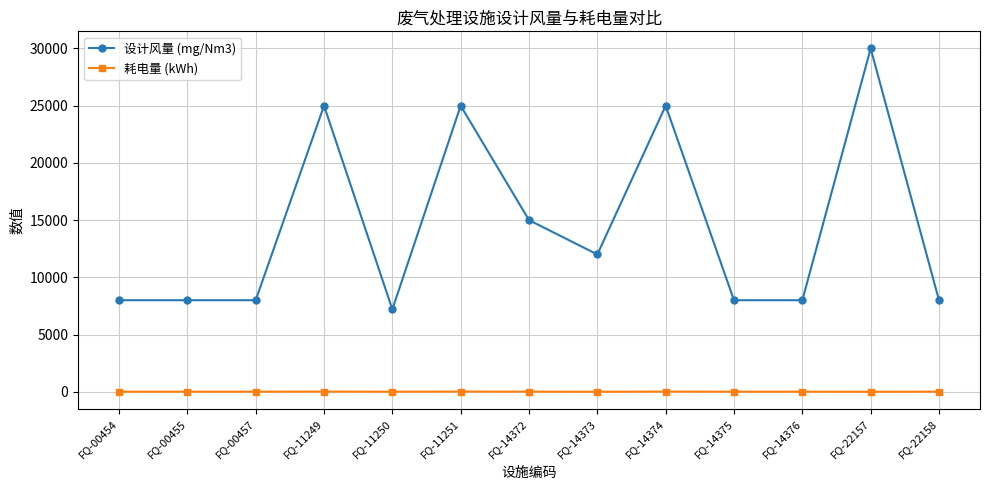

What is the value of the 设计风量 (mg/Nm3) point at the 10th from the left?

8000.0